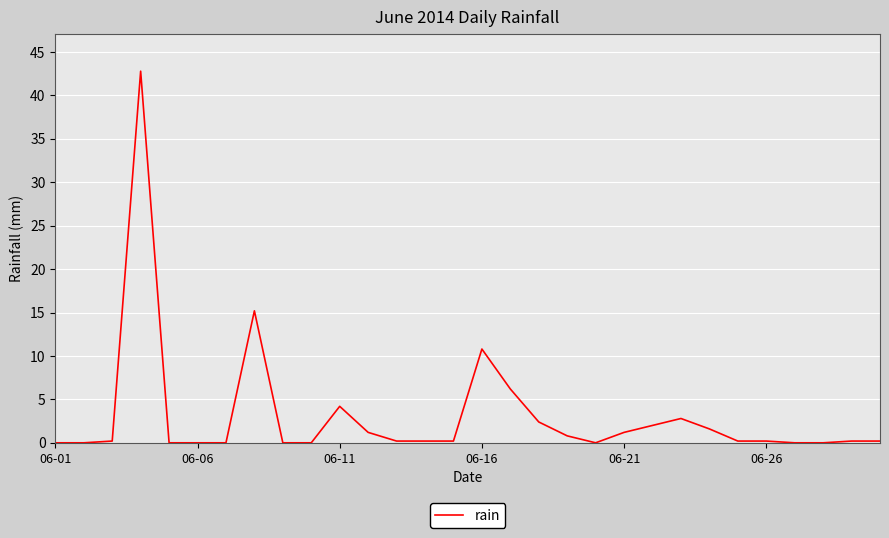

What is the greatest value displayed?

42.8